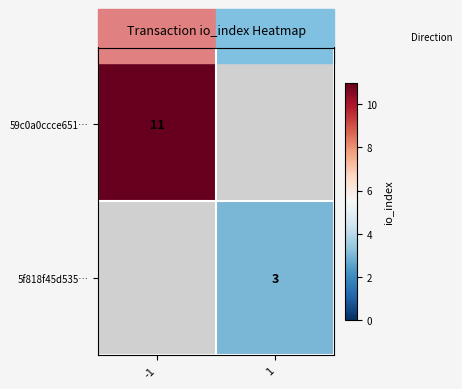

The 5f818f45d535… series shows 2 at 1. True or false?

False